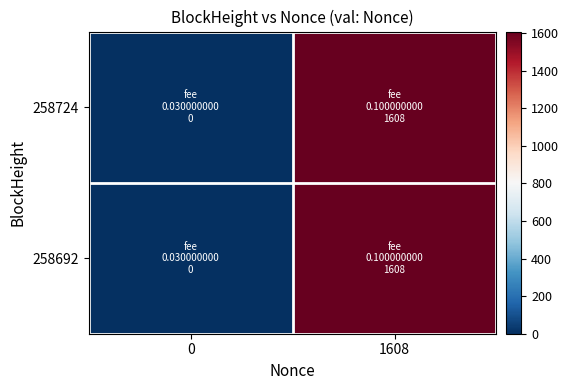

Reading left to right, list all the values displayed in this chart.

258724: 0=0	1608=1608
258692: 0=0	1608=1608